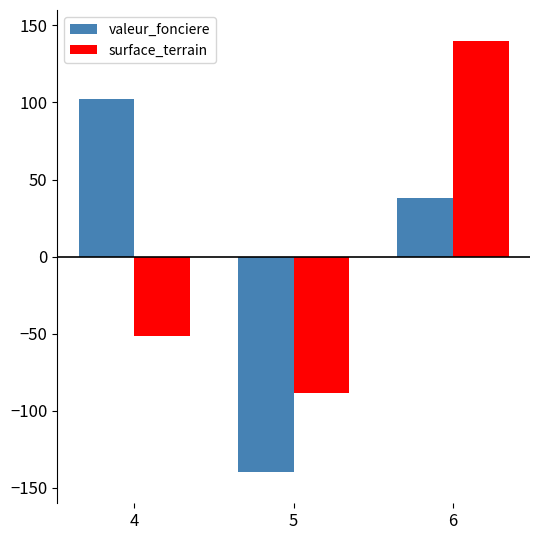

Count the number of data series in this chart.

2